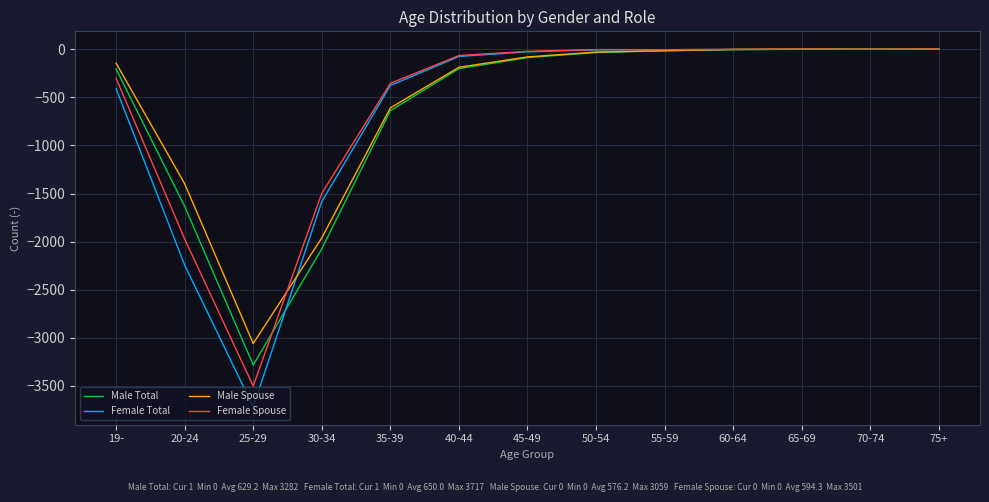

At 20-24, list the series in order from largest to smallest.

Male Spouse, Male Total, Female Spouse, Female Total